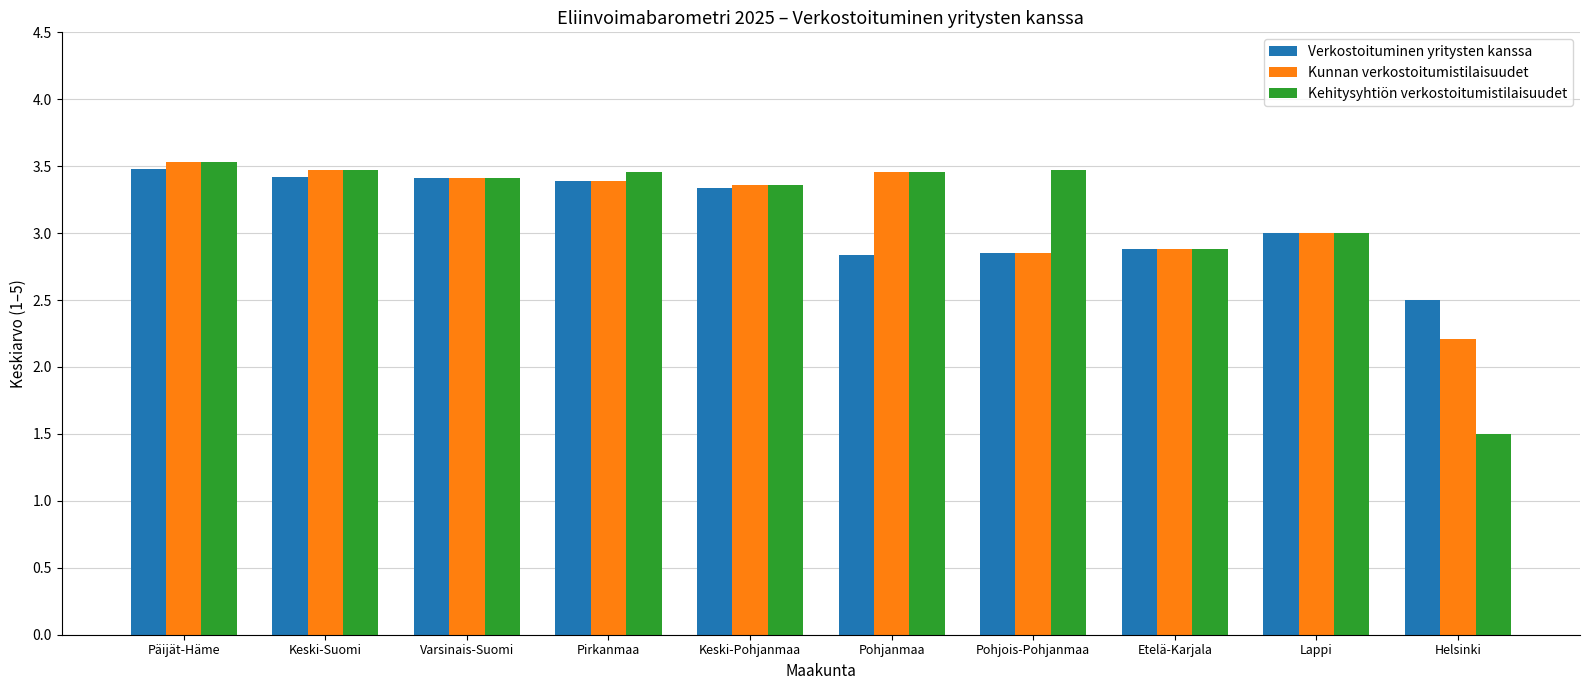

What is the sum of the Kehitysyhtiön verkostoitumistilaisuudet values at Pohjanmaa and Keski-Suomi?

6.9